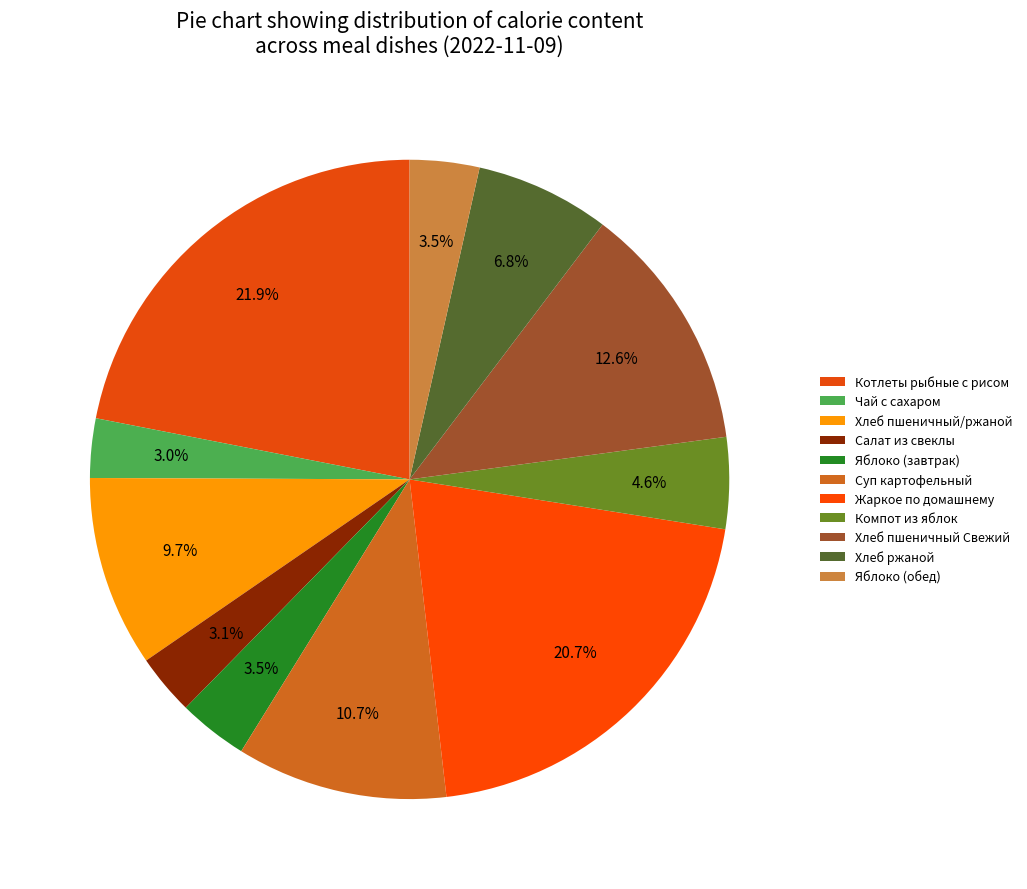

What percentage is NOT represented by Салат из свеклы?

96.9%